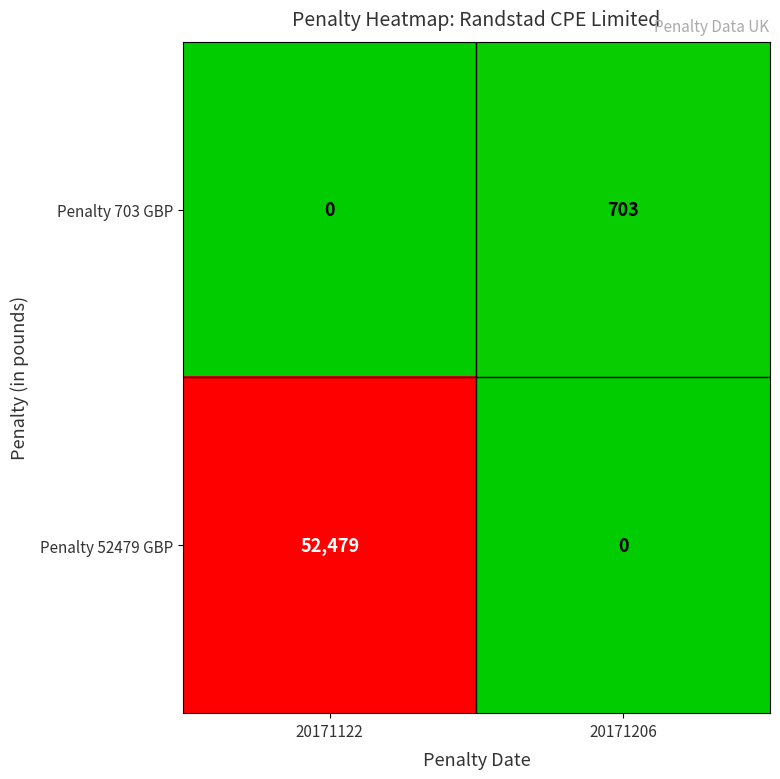

True or false: Penalty 703 GBP has a value of 342 at 20171122.

False